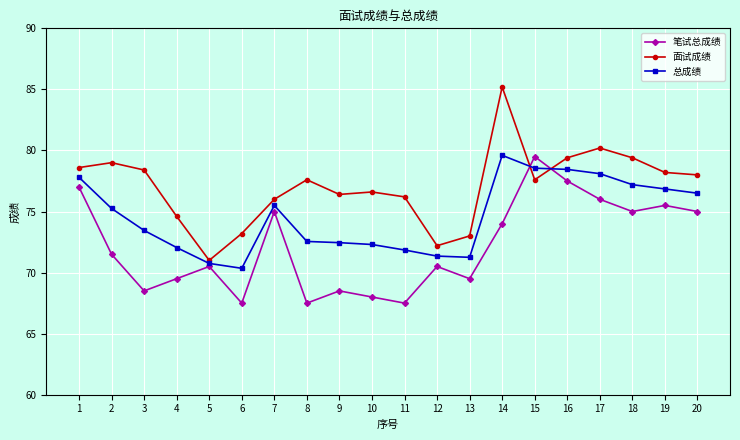

At which label does 面试成绩 first exceed 77?

1